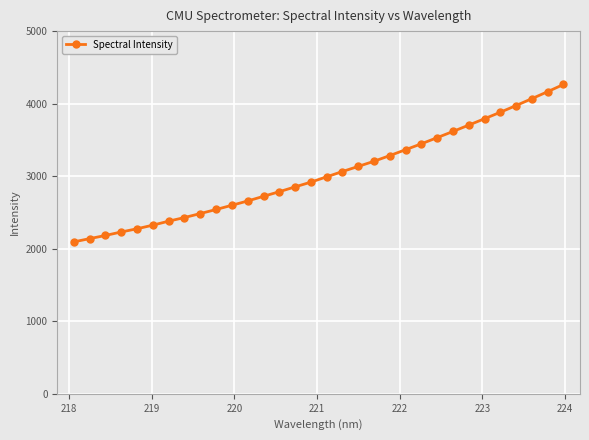

What is the value of the 22nd point from the left?

3365.6